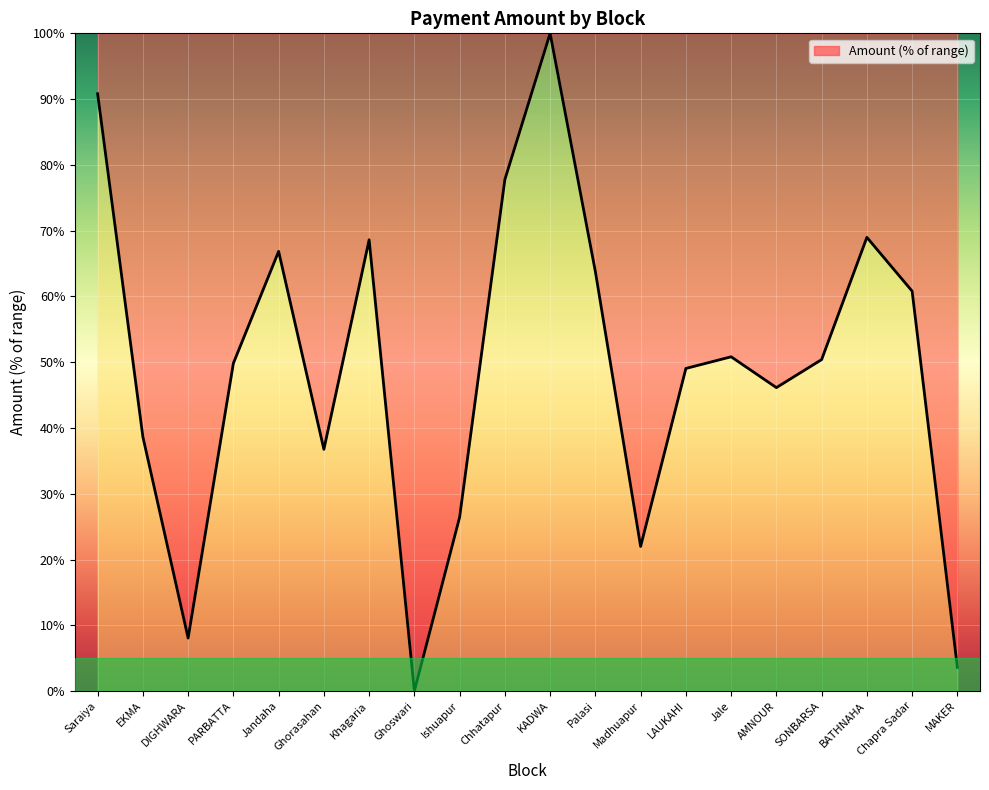

What position from the right is Madhuapur?

8